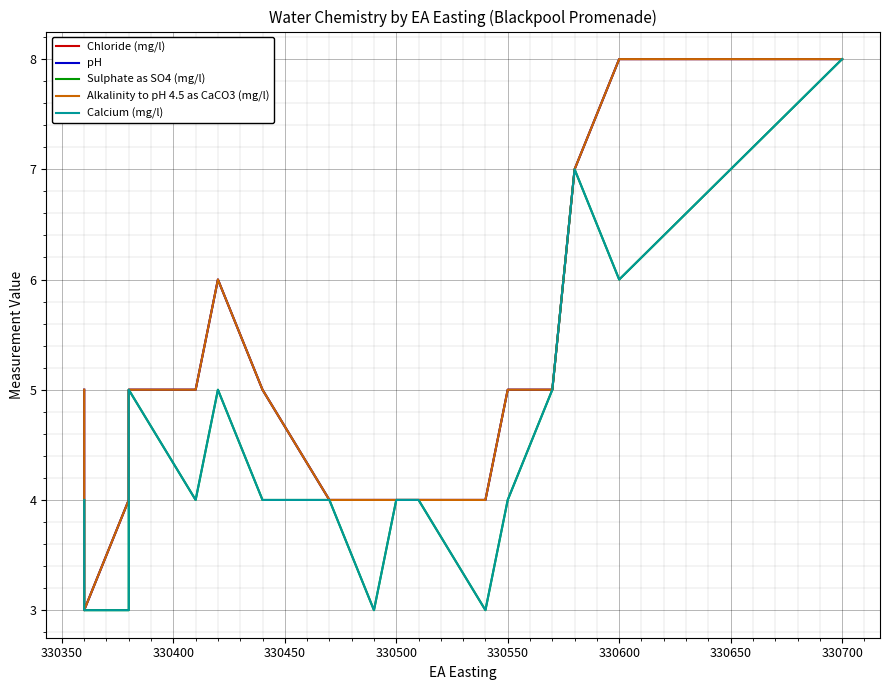

Which series has the widest spread of values?

Chloride (mg/l)